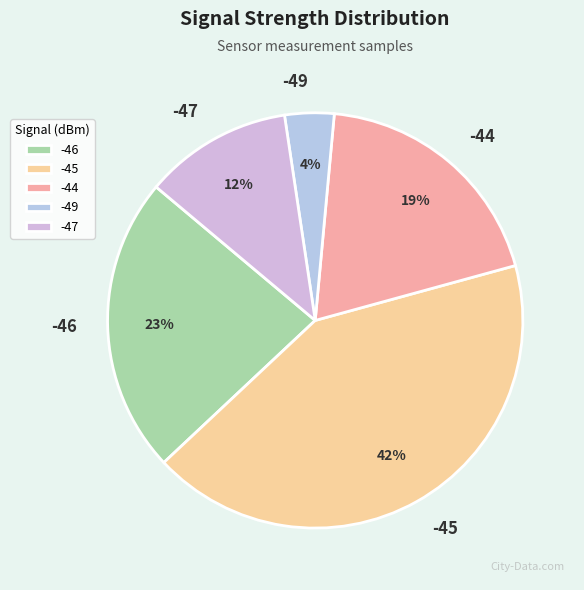

What percentage is the -45 slice, to the nearest percent?

42%